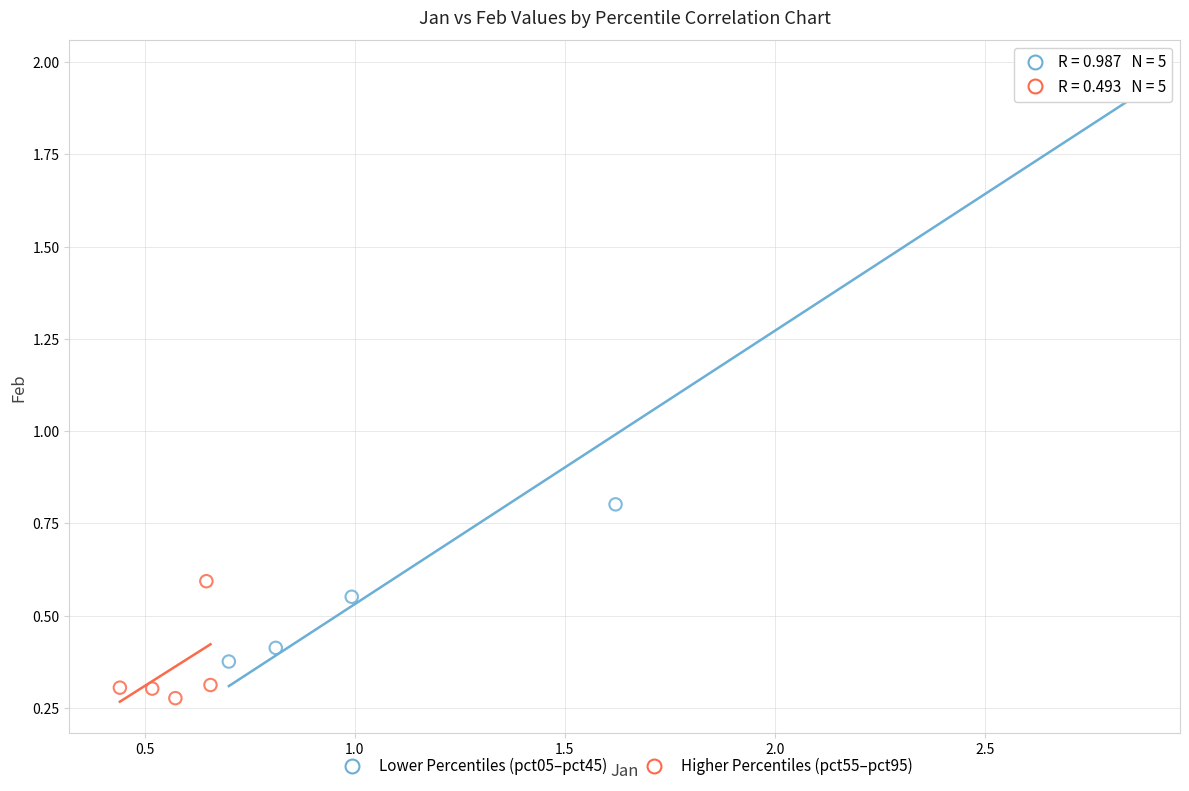

Which series reaches the minimum Y coordinate?

Higher Percentiles (pct55–pct95)